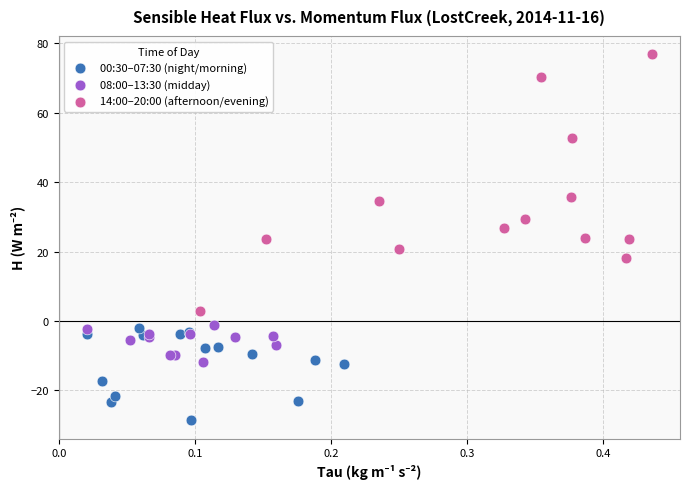

Which series has the largest Y range (max minus min)?

14:00–20:00 (afternoon/evening)